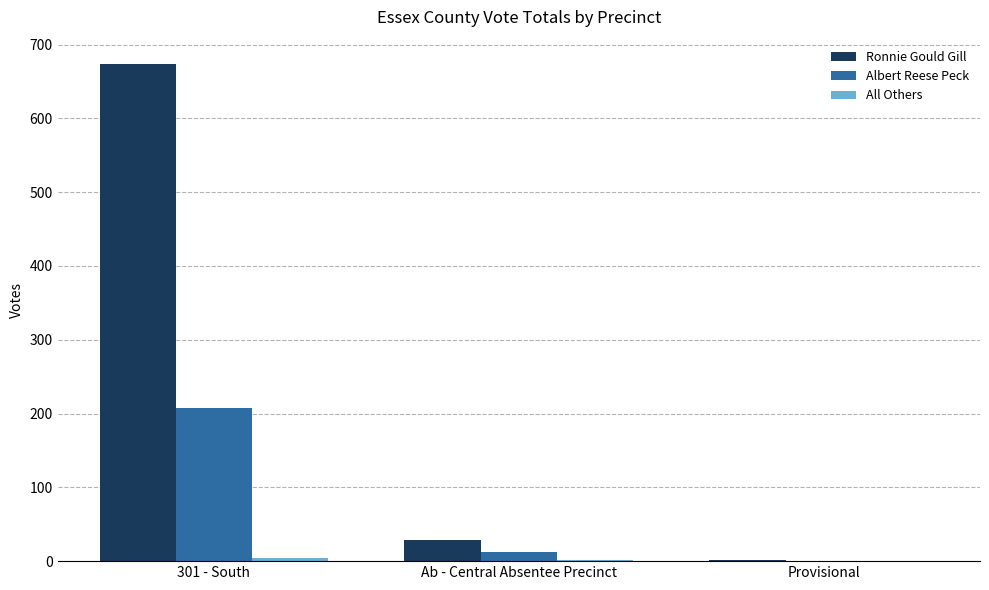

How many series are shown in this chart?

3